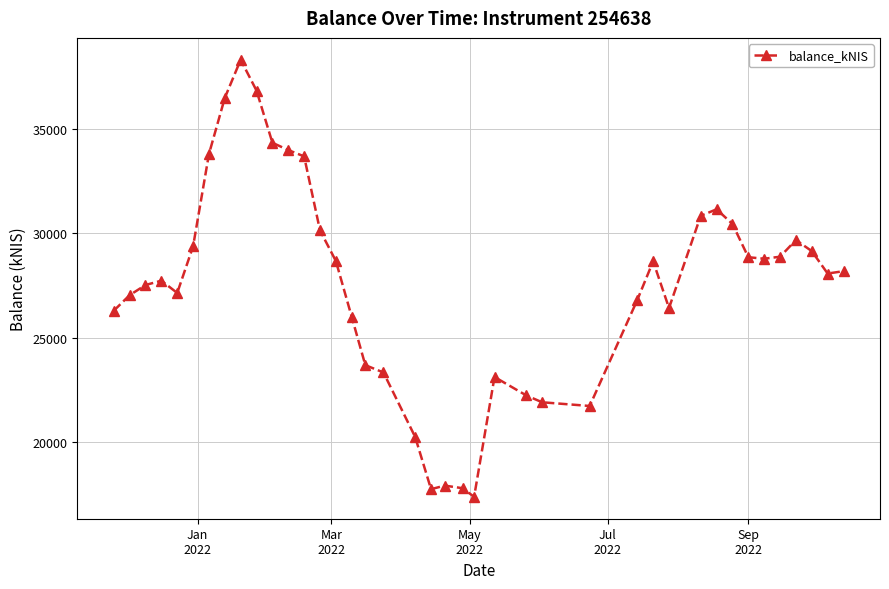

What is the value of the 8th point from the left?

36492.8